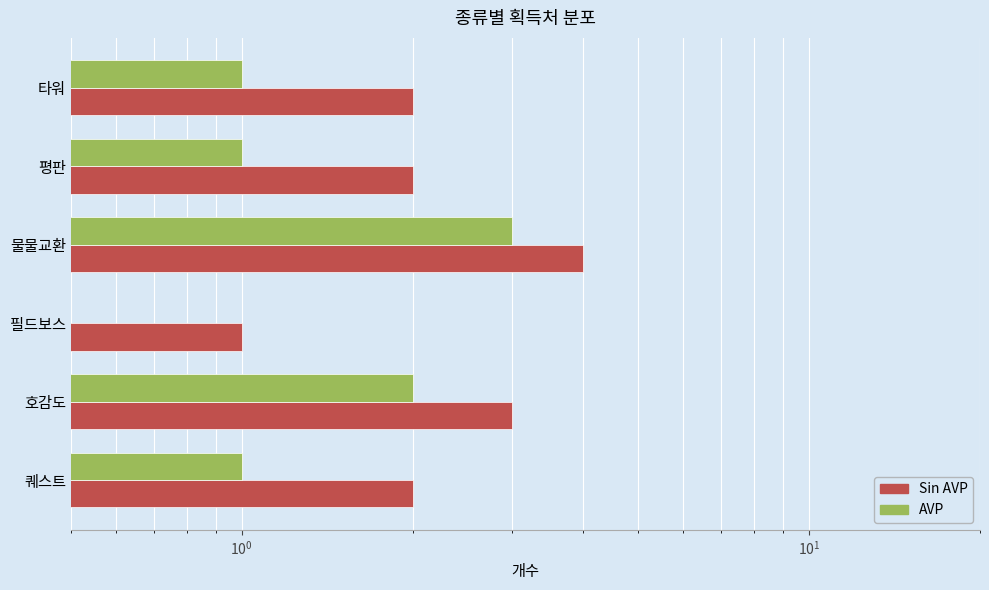

At 평판, list the series in order from largest to smallest.

Sin AVP, AVP